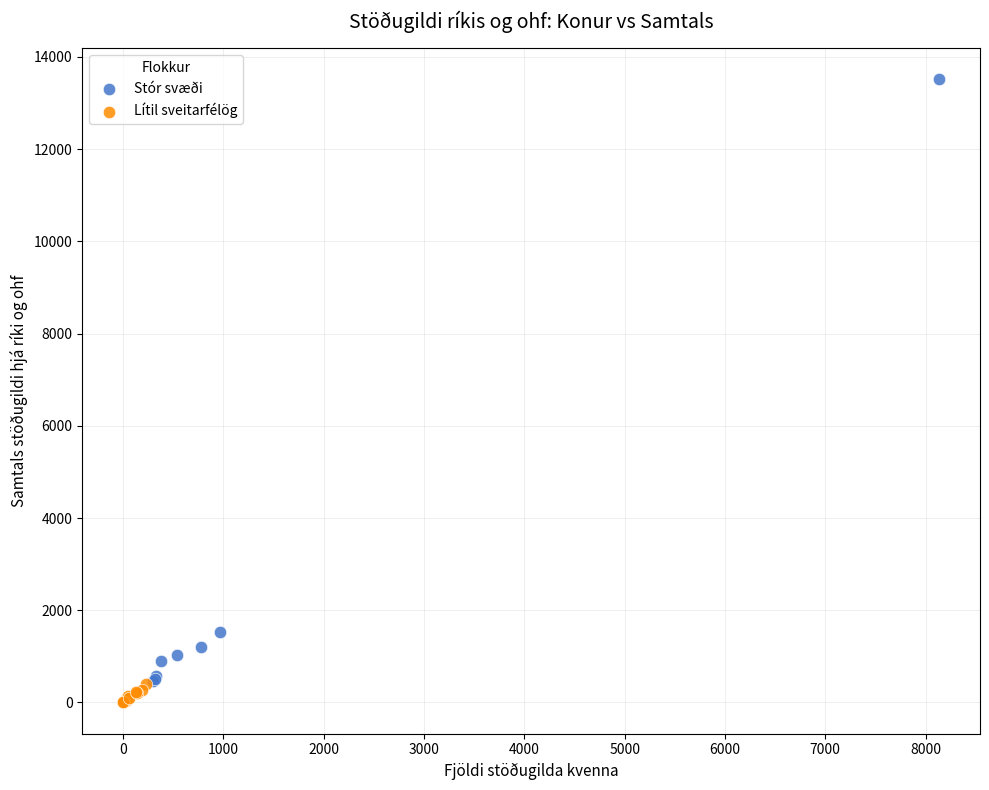

Which series contains the highest Y value?

Stór svæði